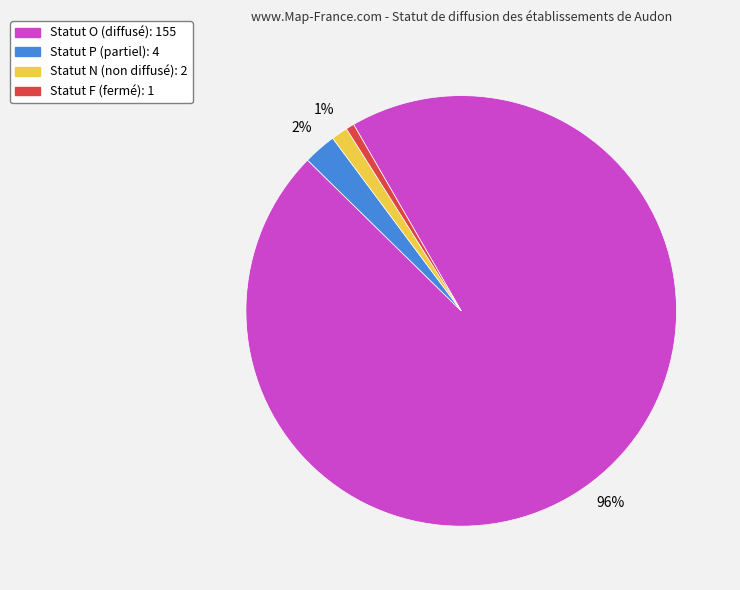

To the nearest percent, what is the difference between the largest and smallest slice percentages?

95%